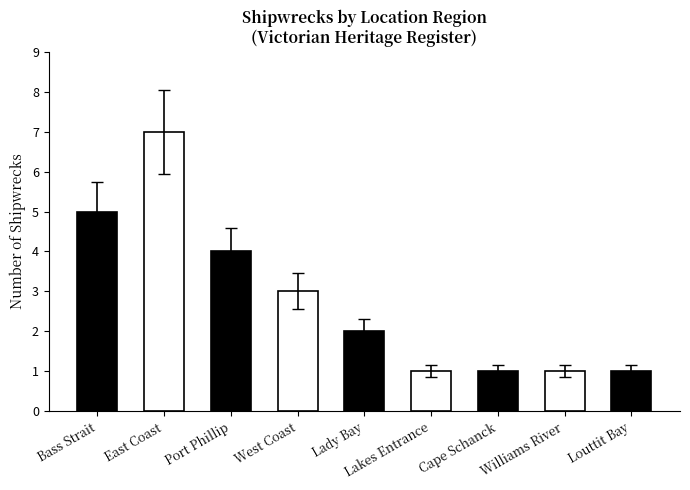

True or false: the data shows 7 at East Coast.

True